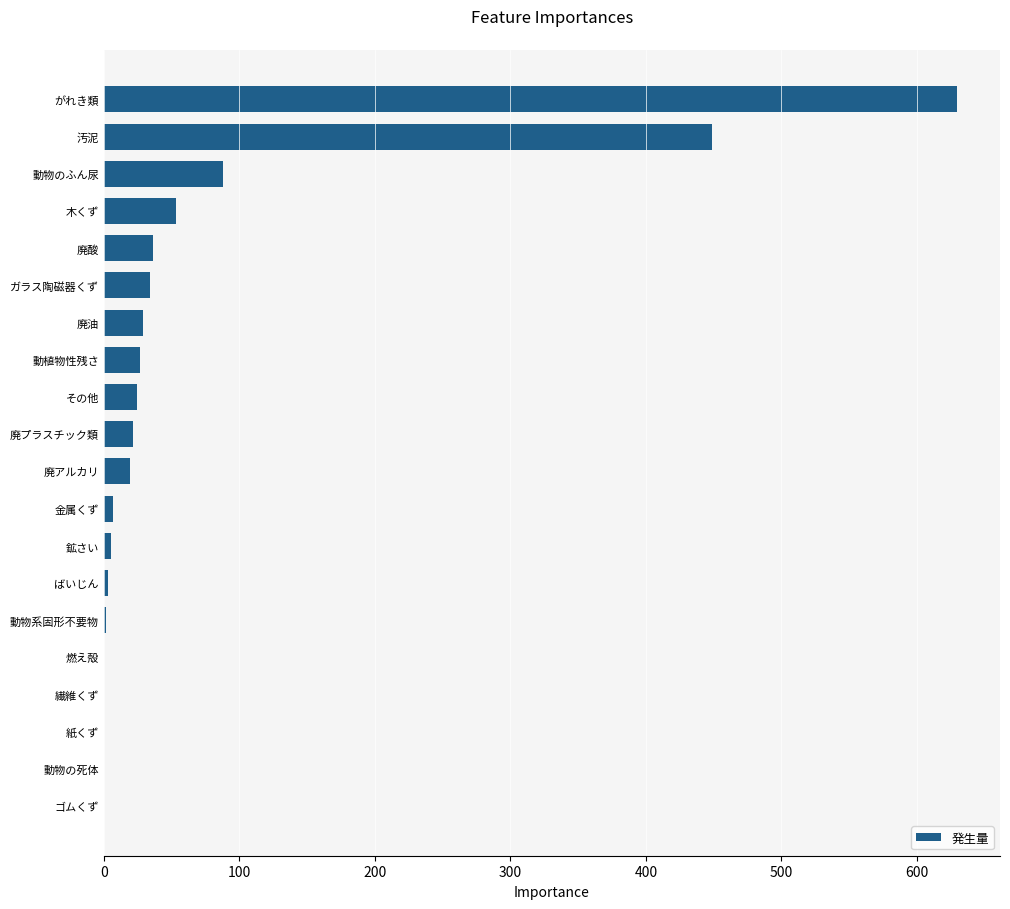

Which has a higher value, 動物のふん尿 or ばいじん?

動物のふん尿